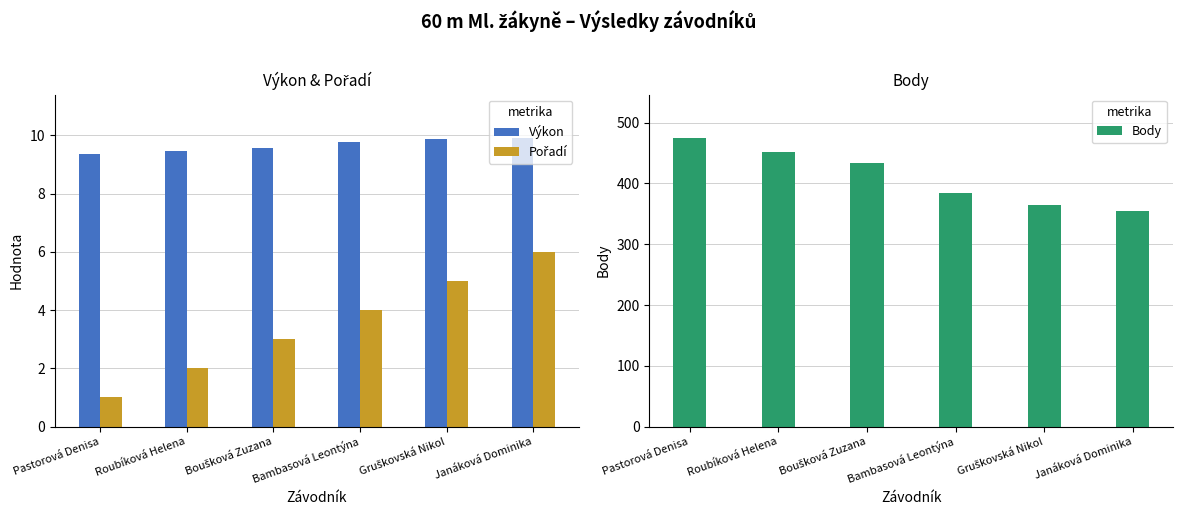

Reading left to right, list all the values displayed in this chart.

Výkon: 9.4	9.5	9.6	9.8	9.9	9.9
Pořadí: 1.0	2.0	3.0	4.0	5.0	6.0
Body: 475.0	451.0	433.0	384.0	365.0	355.0